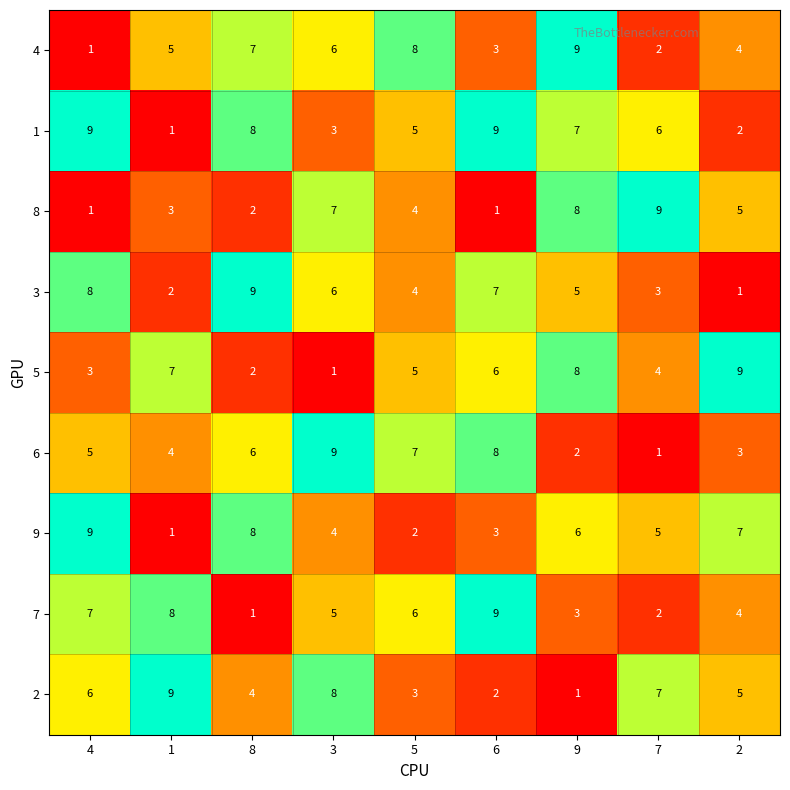

List the labels in order of 2 value, largest first.

1, 3, 7, 4, 2, 8, 5, 6, 9